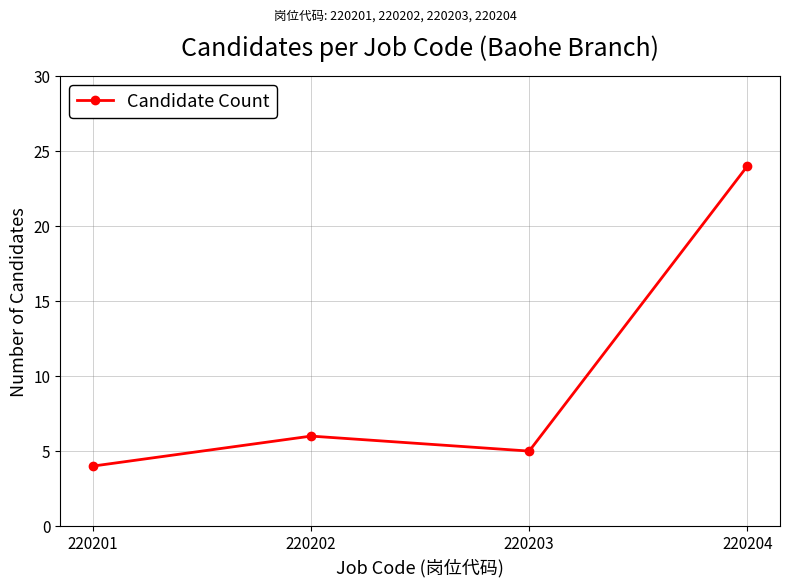

Between 220203 and 220201, which is larger?

220203